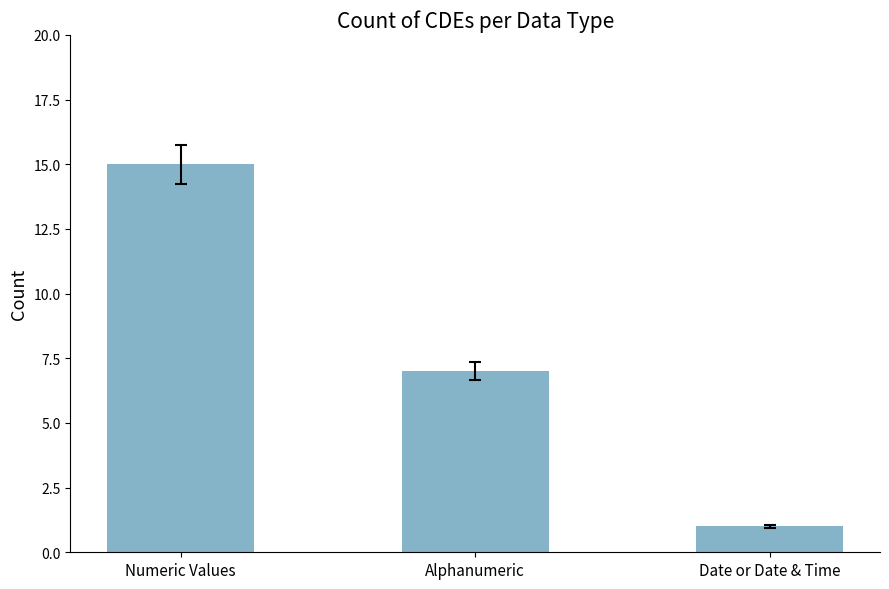

Which label corresponds to the largest value in the chart?

Numeric Values